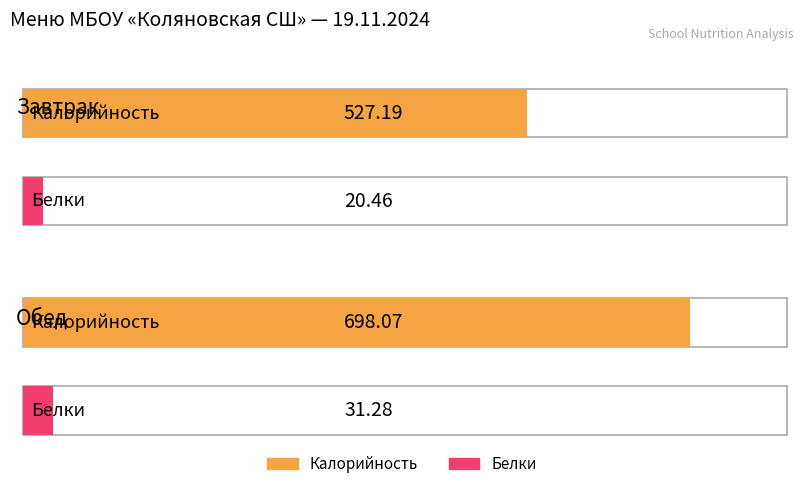

Where does the Калорийность series first go above 698?

Обед